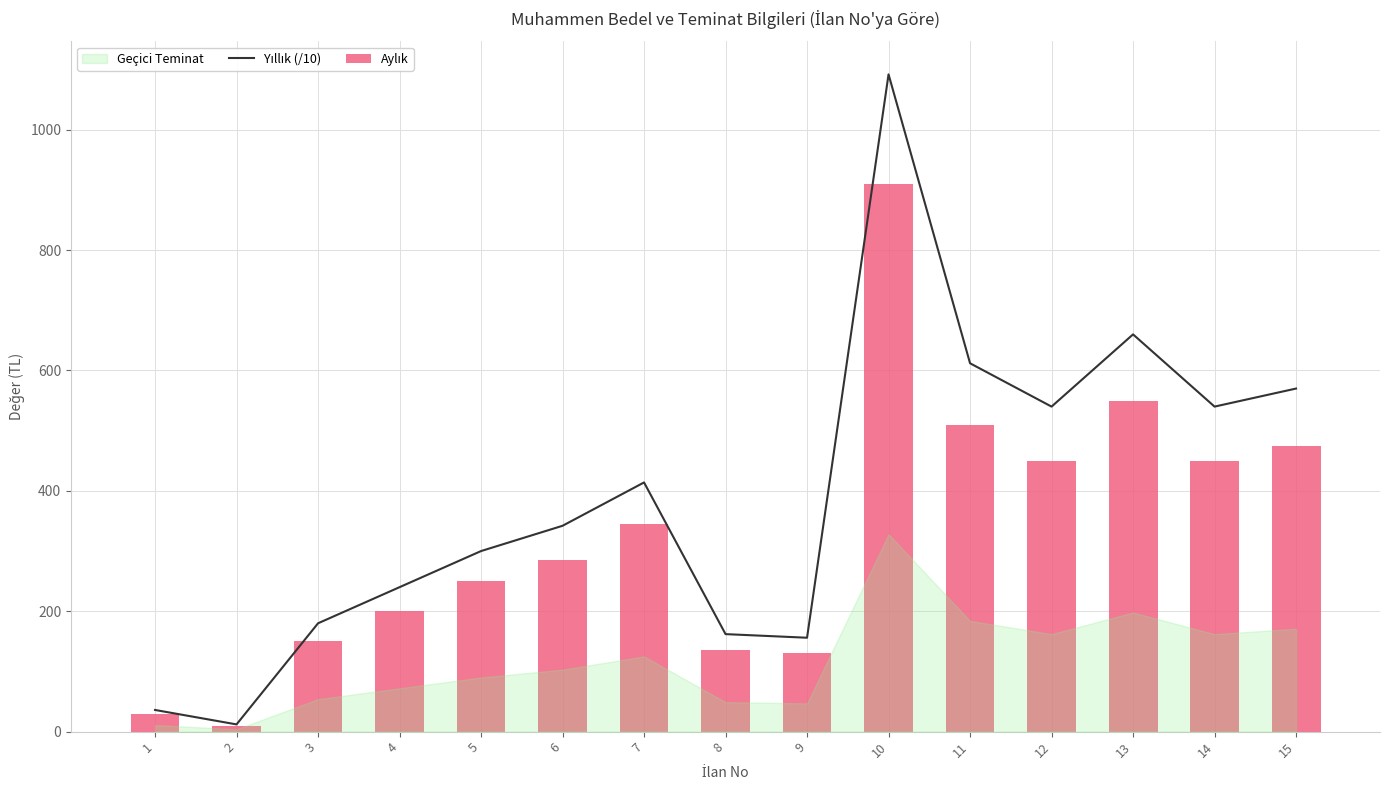

How many data points in Aylık are above 285?

7